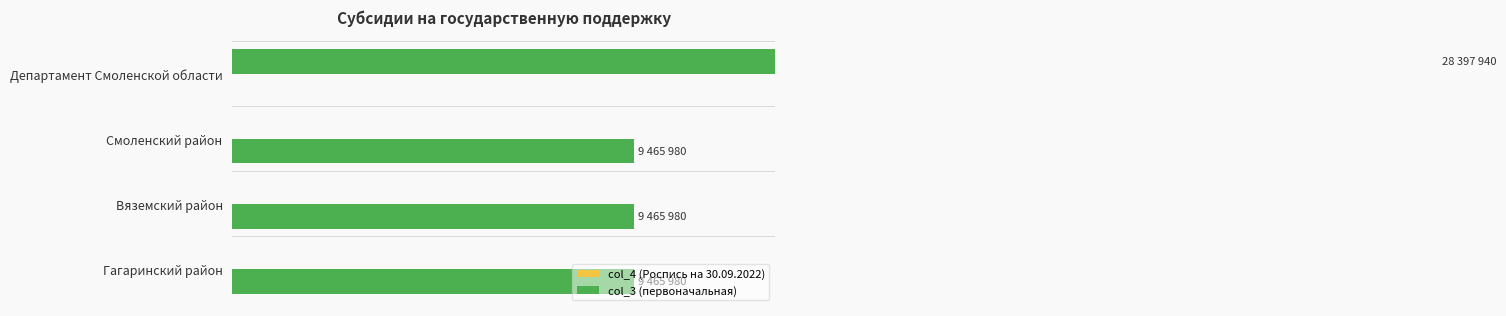

What are all the series names shown in the legend?

col_4 (Роспись на 30.09.2022), col_3 (первоначальная)